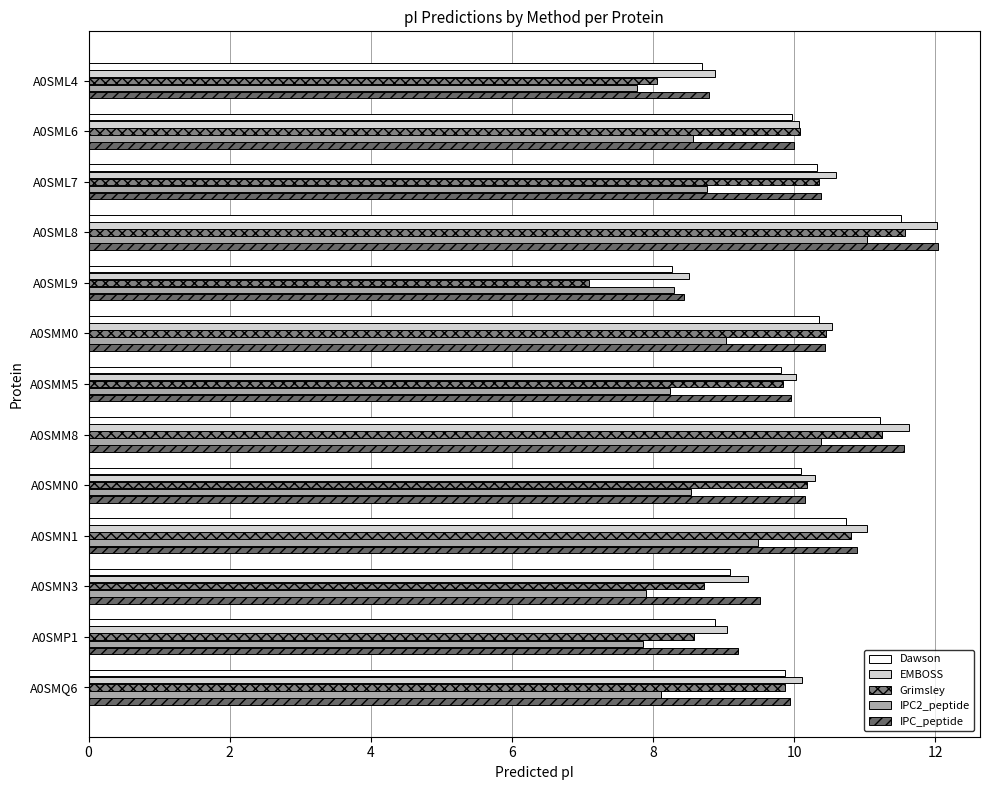

Reading left to right, extract all data points from this chart.

Dawson: 8.7	10.0	10.3	11.5	8.3	10.3	9.8	11.2	10.1	10.7	9.1	8.9	9.9
EMBOSS: 8.9	10.1	10.6	12.0	8.5	10.5	10.0	11.6	10.3	11.0	9.3	9.0	10.1
Grimsley: 8.1	10.1	10.3	11.6	7.1	10.5	9.8	11.2	10.2	10.8	8.7	8.6	9.9
IPC2_peptide: 7.8	8.6	8.8	11.0	8.3	9.0	8.2	10.4	8.5	9.5	7.9	7.9	8.1
IPC_peptide: 8.8	10.0	10.4	12.0	8.4	10.4	10.0	11.6	10.2	10.9	9.5	9.2	9.9